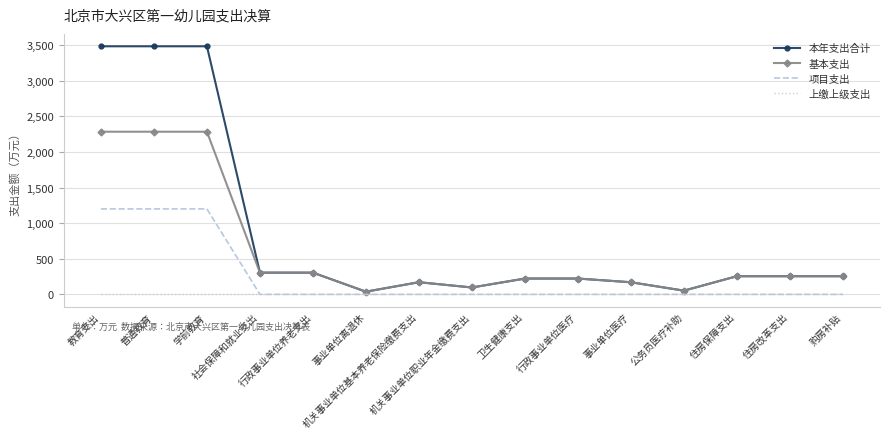

Which series has the largest total across all categories?

本年支出合计